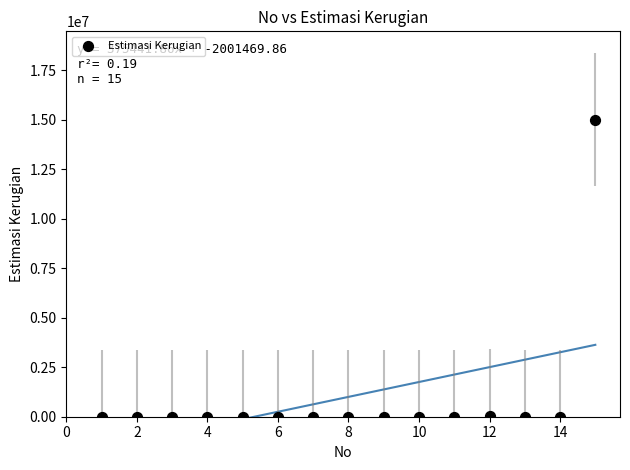

What is the range of X values (max minus min)?

14